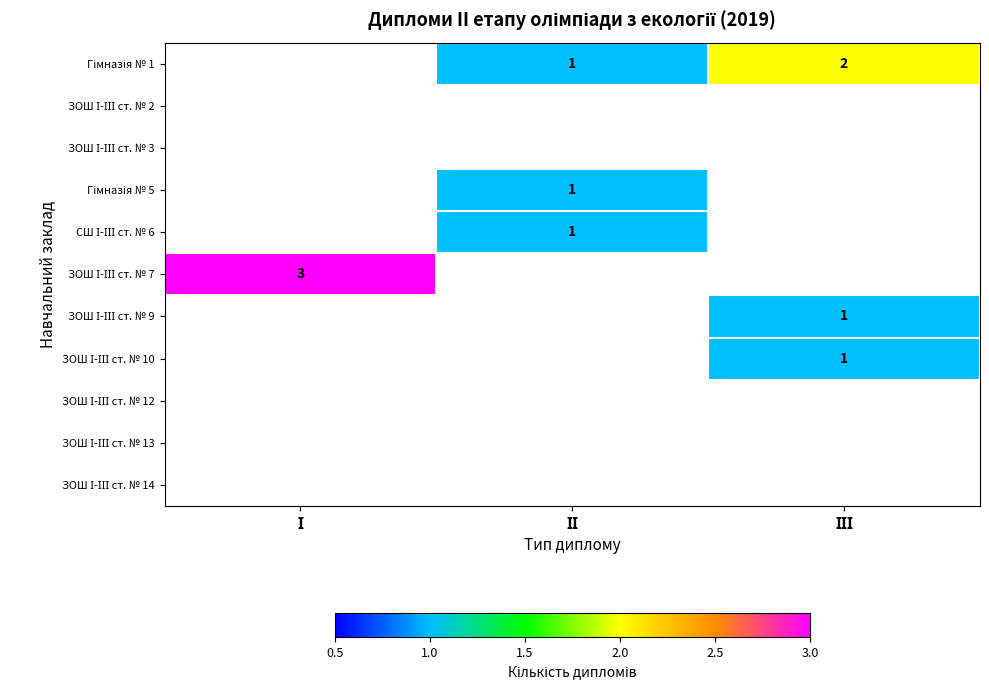

How many Гімназія № 5 values are between 0 and 1?

3